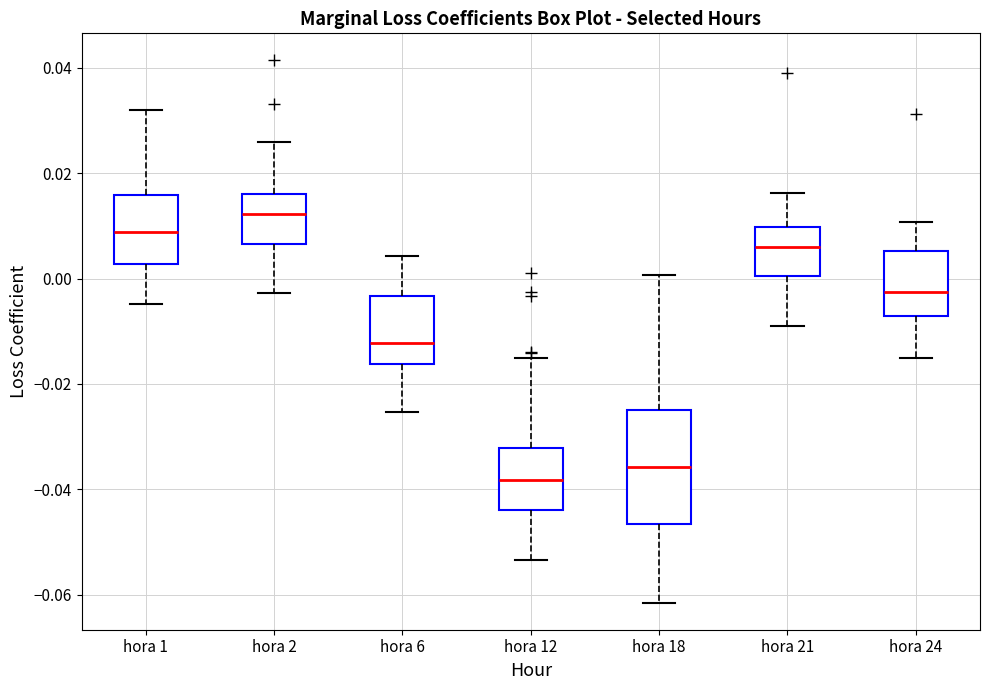

Where does the upper whisker of the box for hora 12 end on the y-axis? The values are not printed on the chart, so give them approximately, as read against the axis.

-0.016